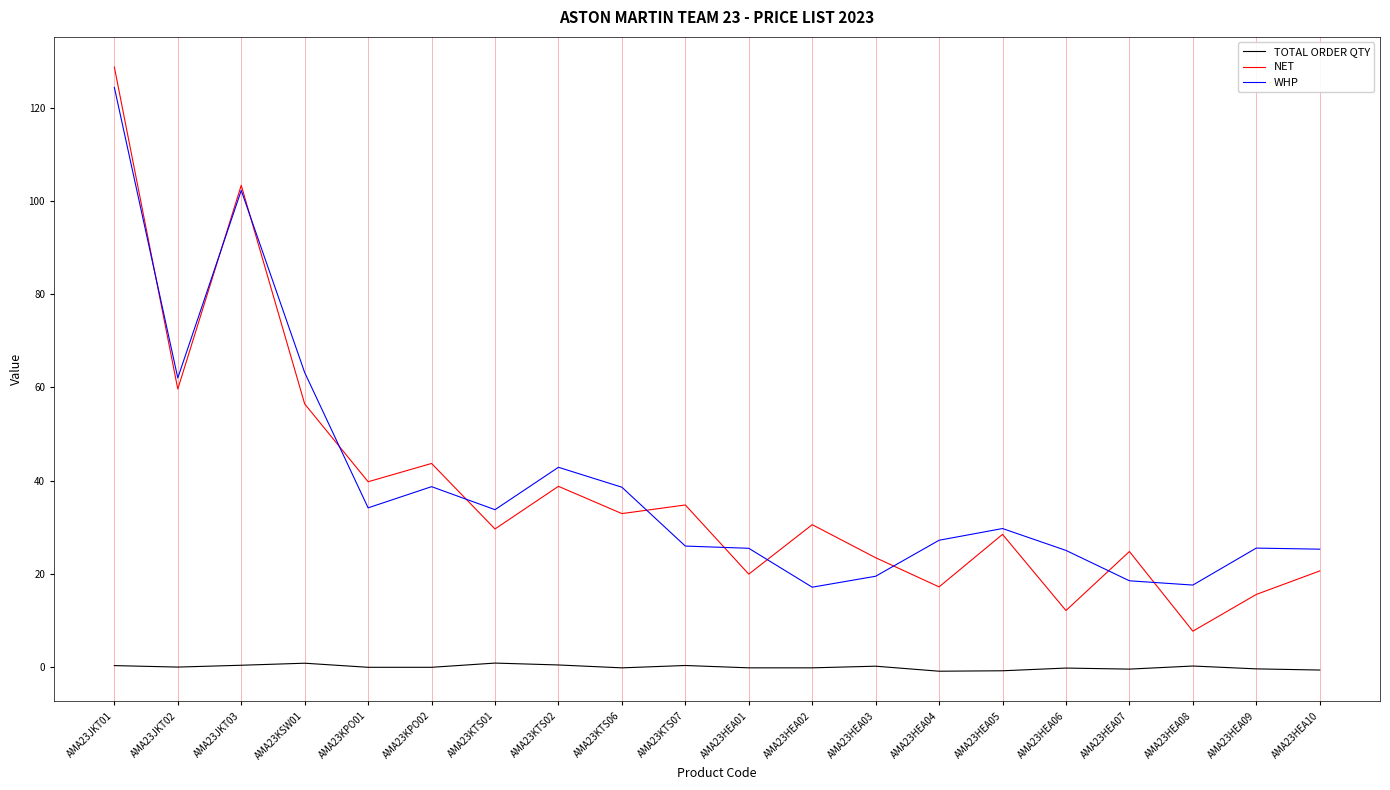

Count the number of categories in the chart.

20